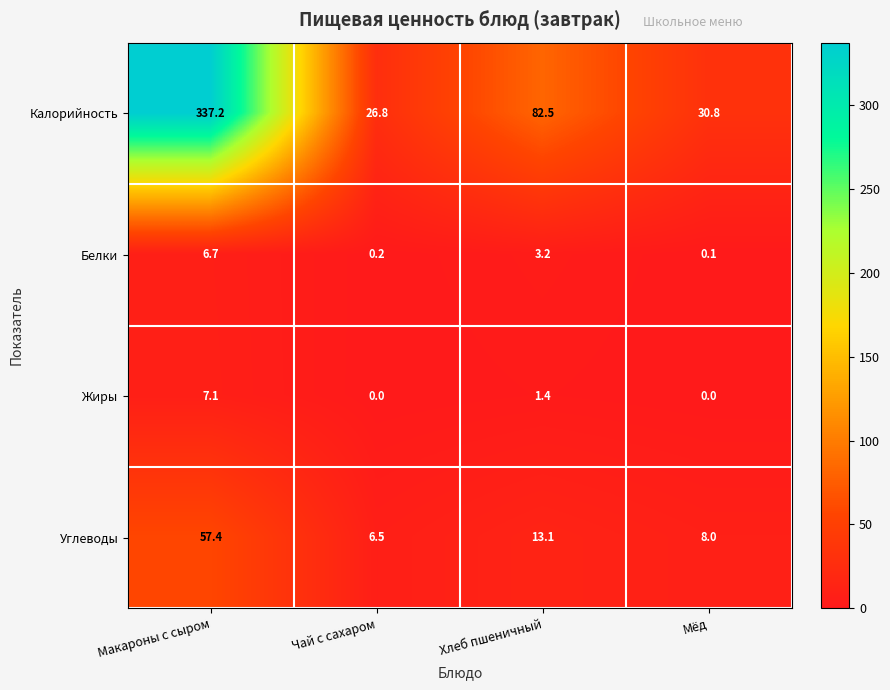

Rank the series at Мёд from lowest to highest value.

Жиры, Белки, Углеводы, Калорийность